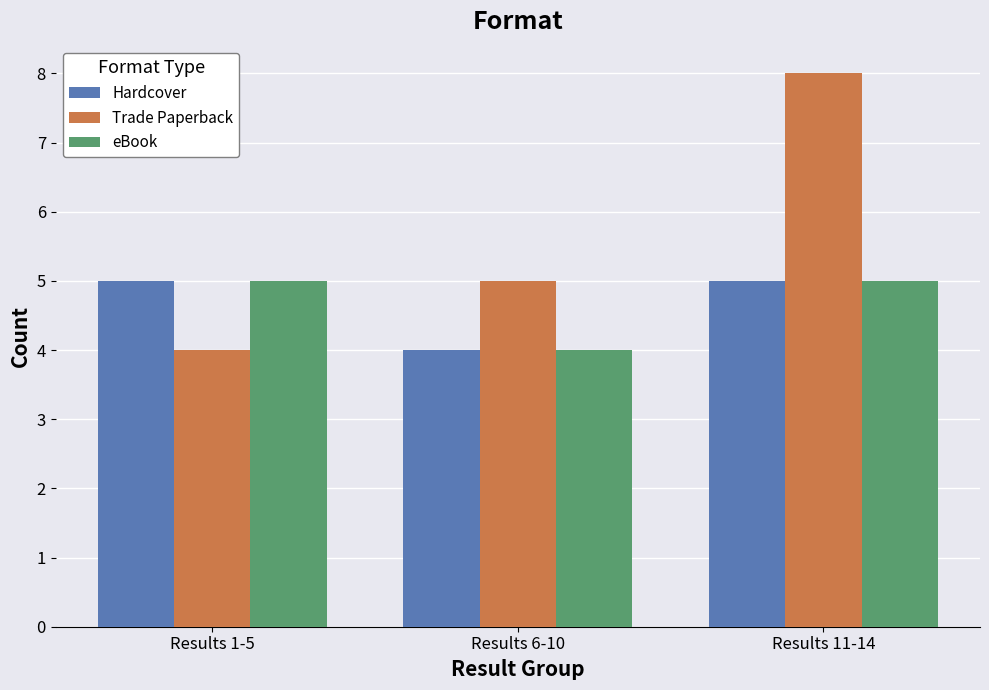

What is the label of the 2nd bar from the right?

Results 6-10